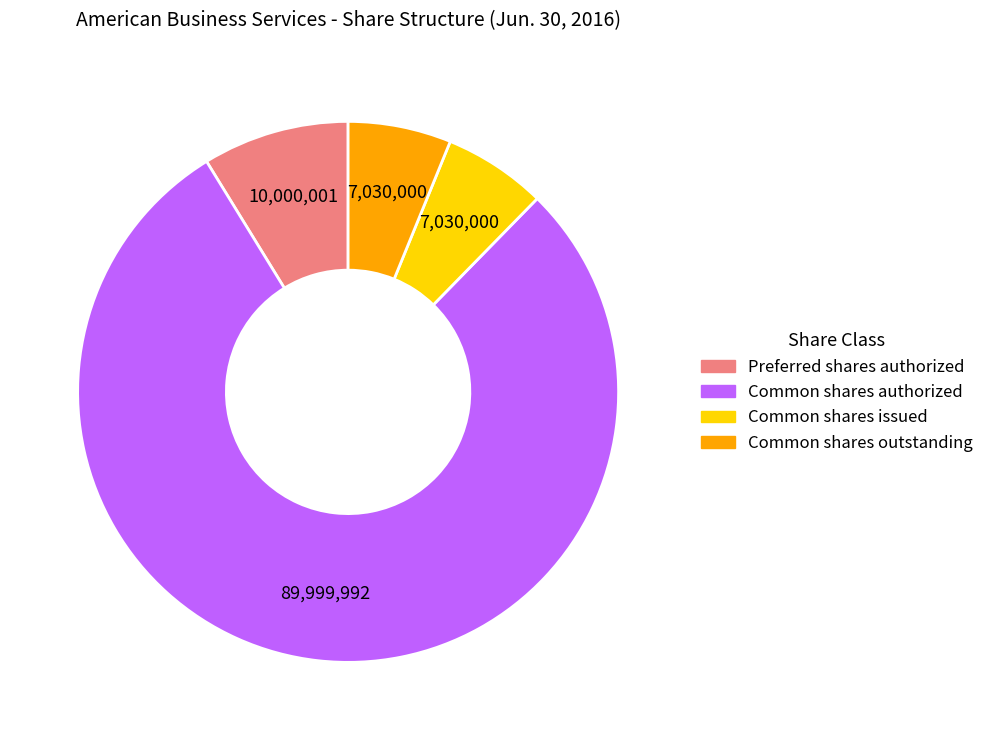

Is there a majority slice in this chart?

Yes